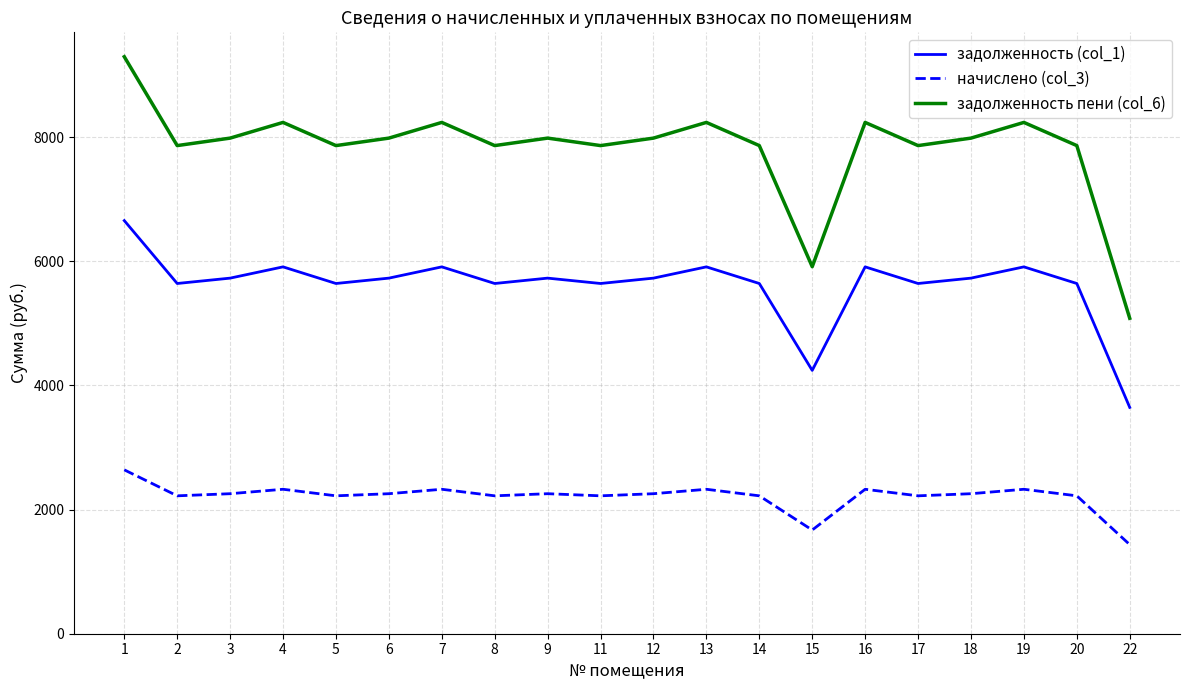

What is the maximum value for задолженность (col_1)?

6655.0